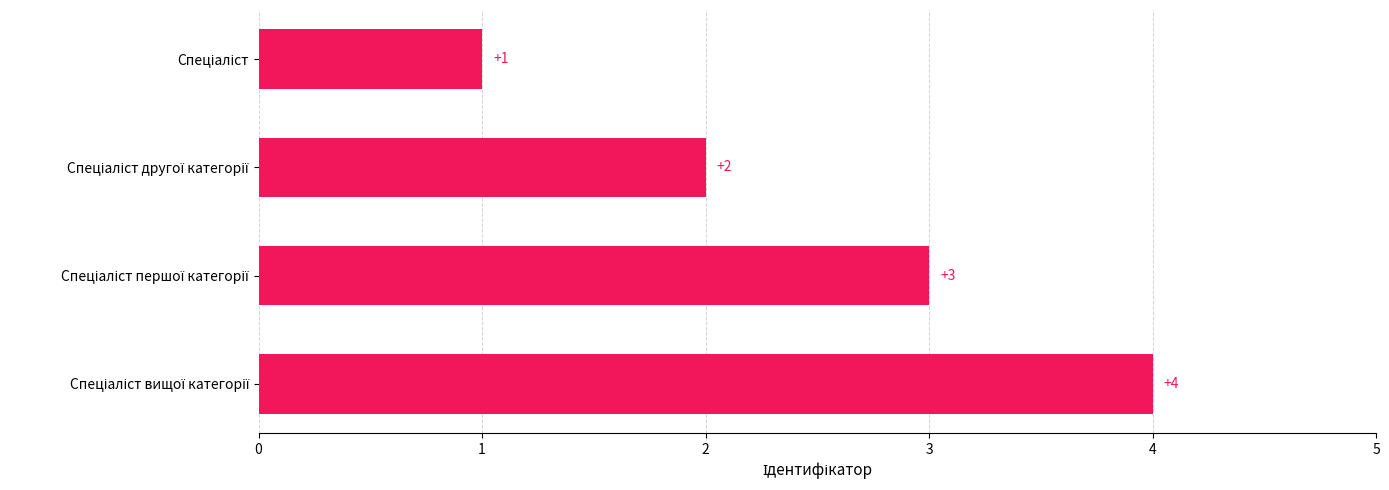

What is the greatest value displayed?

4